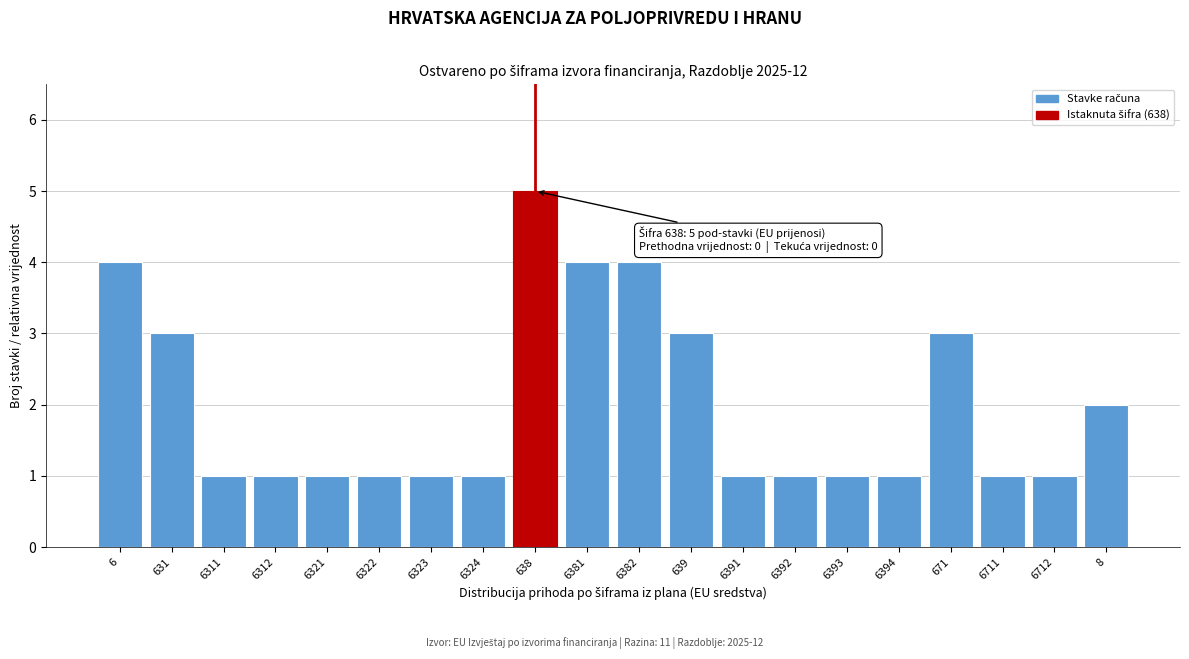

Reading left to right, list all the values displayed in this chart.

4	3	1	1	1	1	1	1	5	4	4	3	1	1	1	1	3	1	1	2